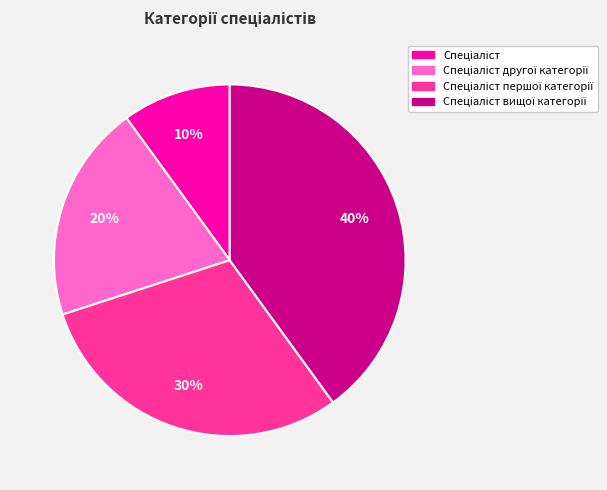

Is there any slice that represents more than half of the pie?

No